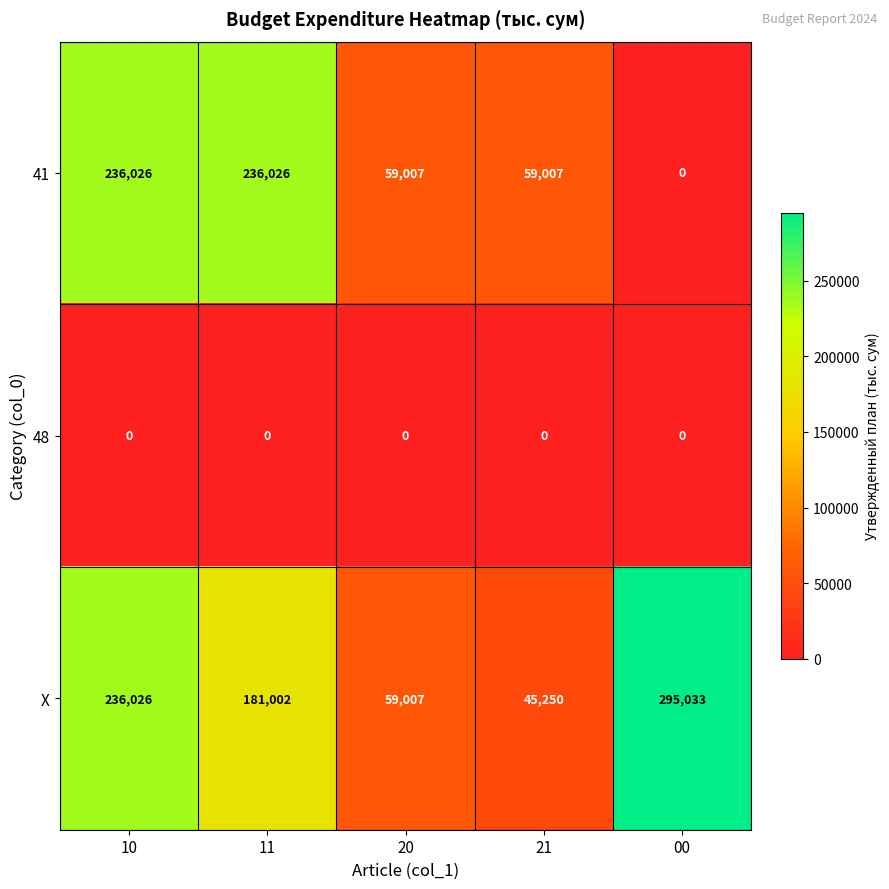

The 41 series shows 236026 at 11. True or false?

True